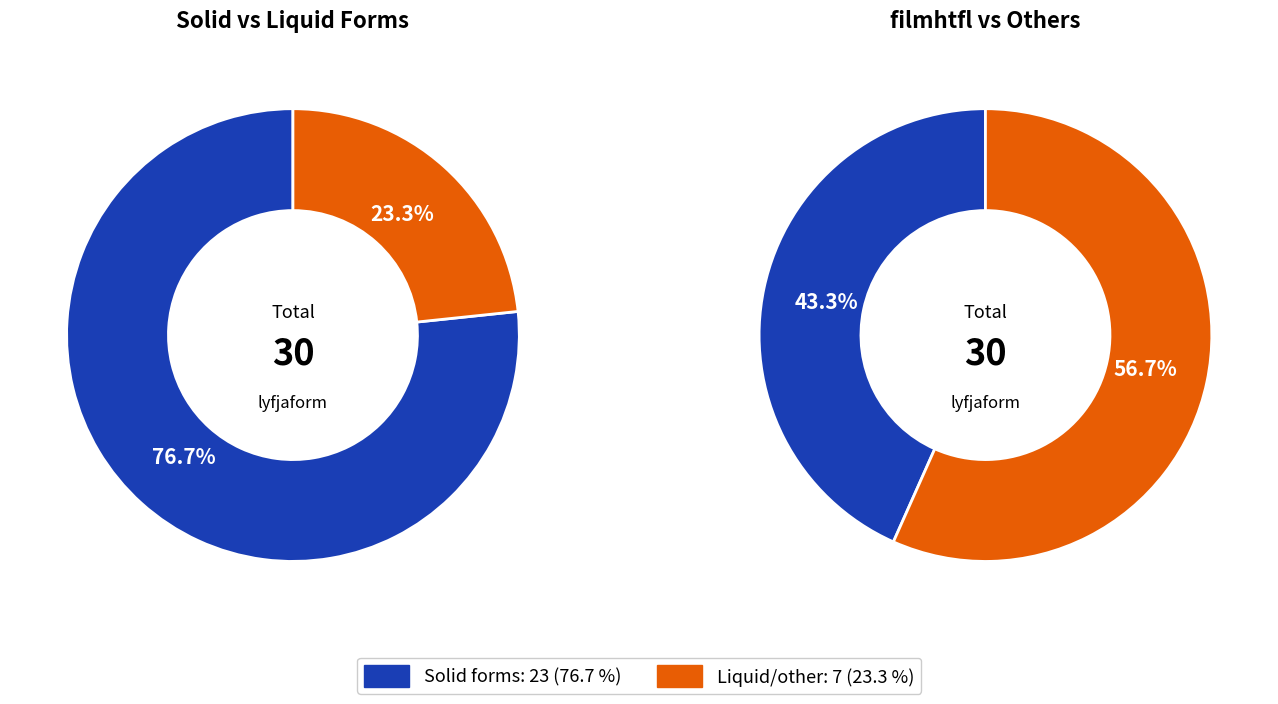

The forðahlk slice represents 1% of the pie. True or false?

False